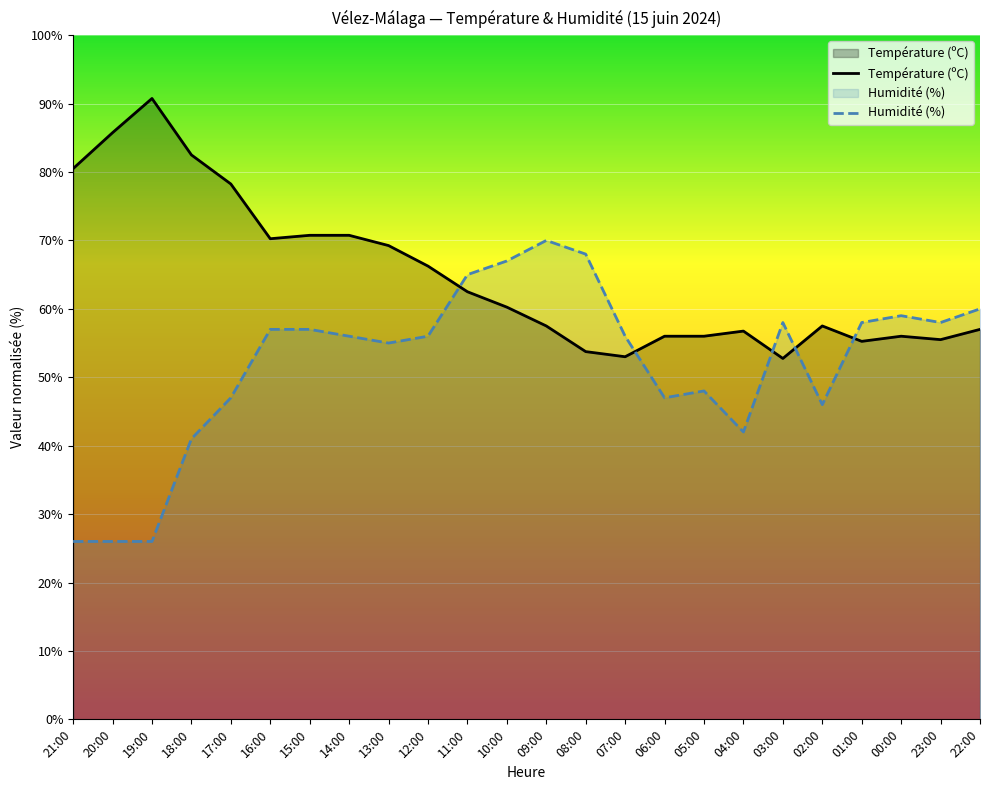

Does the chart display data point markers on the line(s)?

No